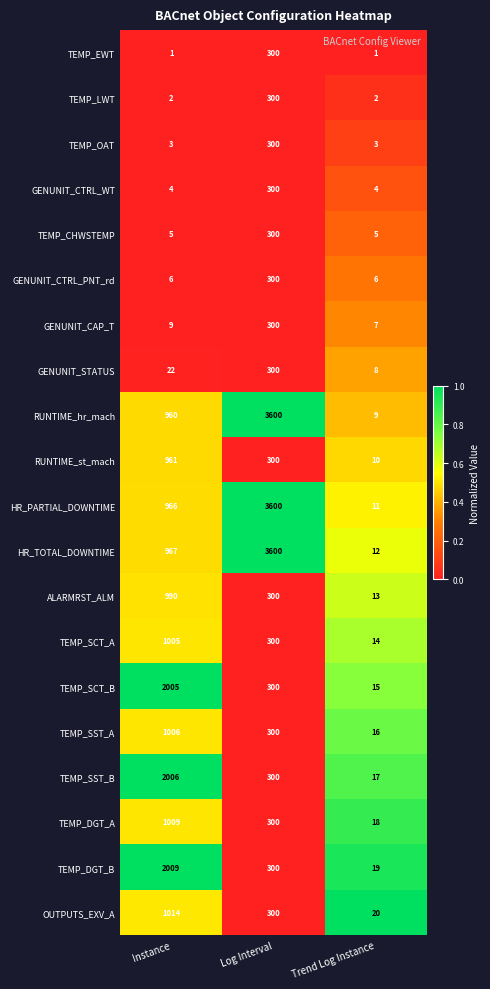

At which category is the sum across all series the highest?

Log Interval